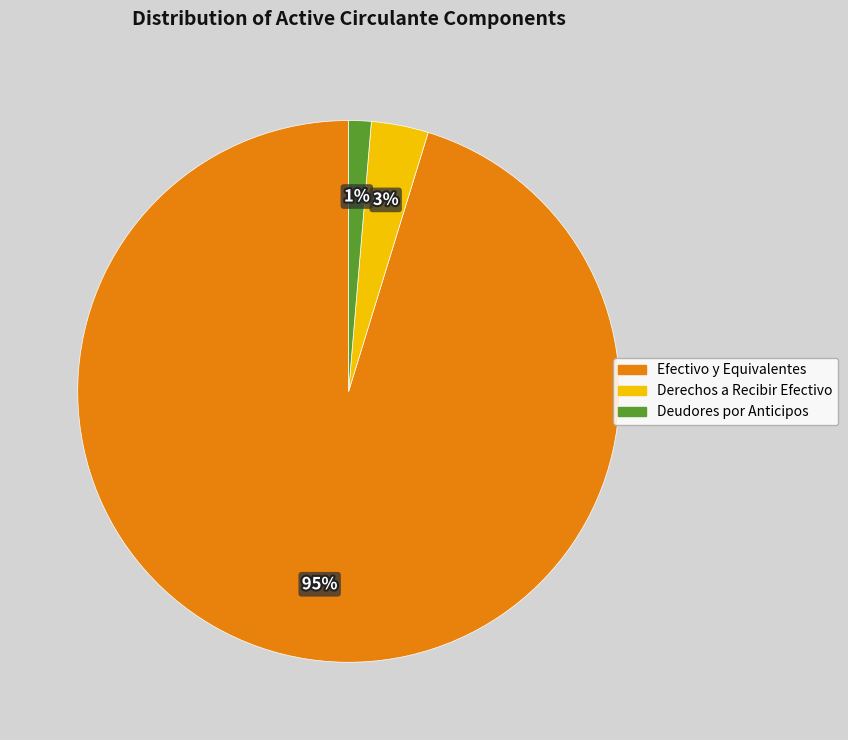

To the nearest percent, what is the average slice percentage?

33%